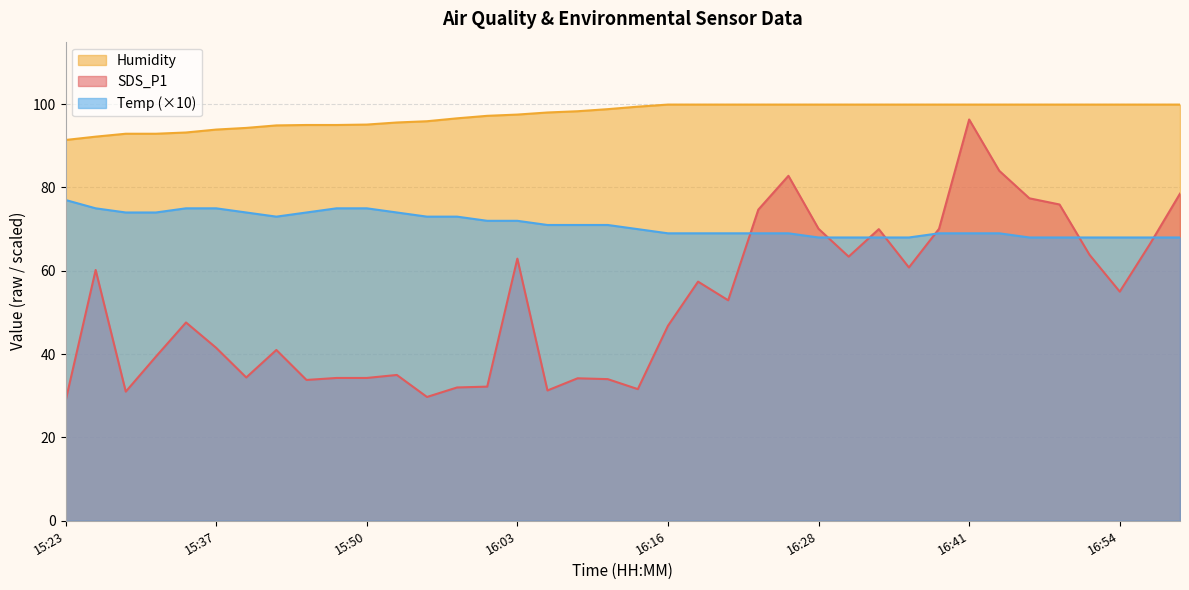

Reading left to right, list all the values displayed in this chart.

SDS_P1: 28.7	60.2	31.0	39.4	47.6	41.5	34.4	41.0	33.8	34.3	34.3	35.0	29.7	32.0	32.2	62.9	31.3	34.2	34.0	31.6	46.8	57.4	52.9	74.7	82.8	70.1	63.4	70.0	60.8	70.1	96.3	84.0	77.4	75.9	63.8	55.0	66.4	78.5
Humidity: 91.4	92.2	92.9	92.9	93.2	93.9	94.3	94.9	95.0	95.0	95.1	95.6	95.9	96.6	97.2	97.5	98.0	98.3	98.8	99.4	99.9	99.9	99.9	99.9	99.9	99.9	99.9	99.9	99.9	99.9	99.9	99.9	99.9	99.9	99.9	99.9	99.9	99.9
Temp: 77.0	75.0	74.0	74.0	75.0	75.0	74.0	73.0	74.0	75.0	75.0	74.0	73.0	73.0	72.0	72.0	71.0	71.0	71.0	70.0	69.0	69.0	69.0	69.0	69.0	68.0	68.0	68.0	68.0	69.0	69.0	69.0	68.0	68.0	68.0	68.0	68.0	68.0